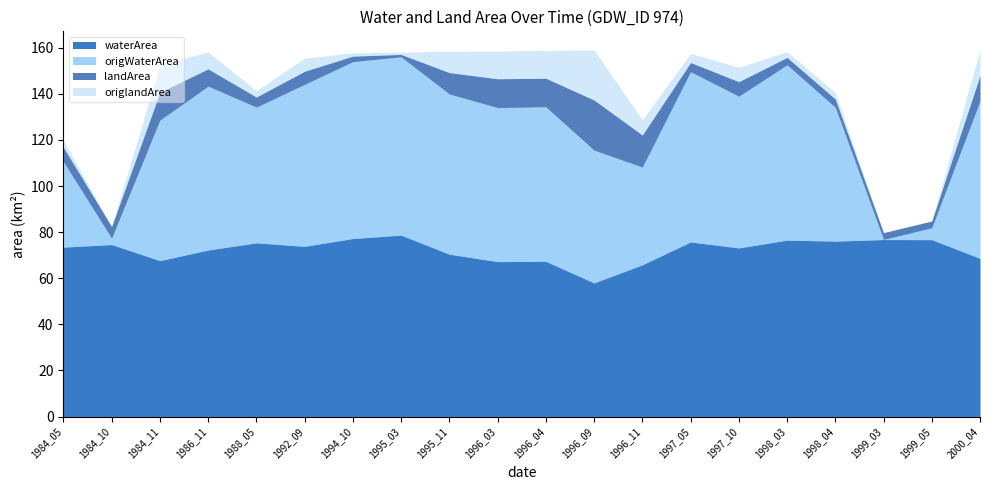

At which label does origWaterArea reach its peak?

1995_03